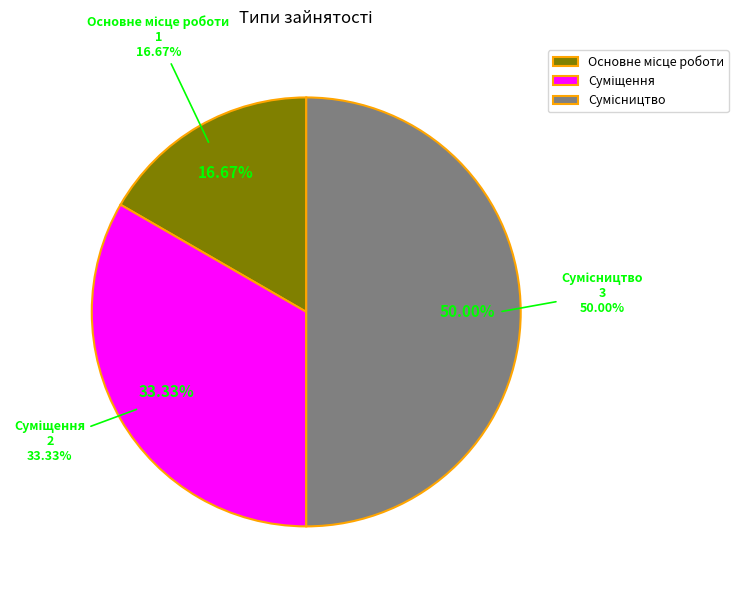

To the nearest percent, what is the combined percentage of Основне місце роботи and Сумісництво?

67%